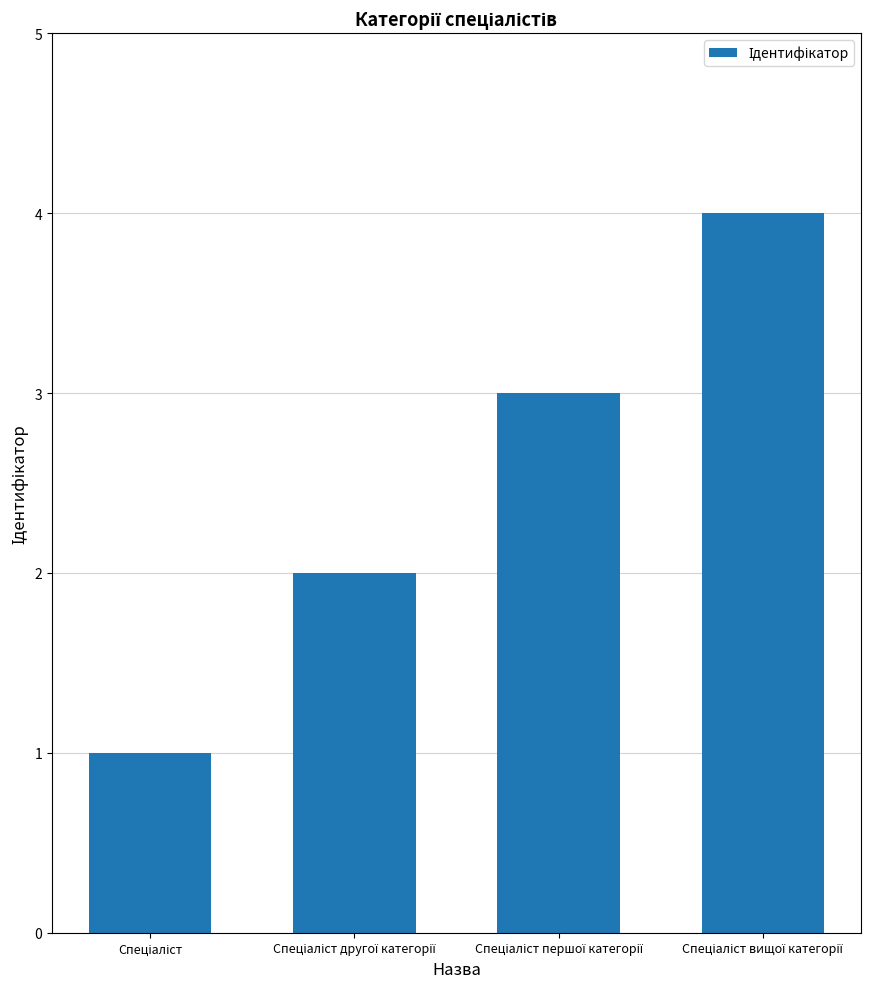

What is the maximum value shown in the chart?

4